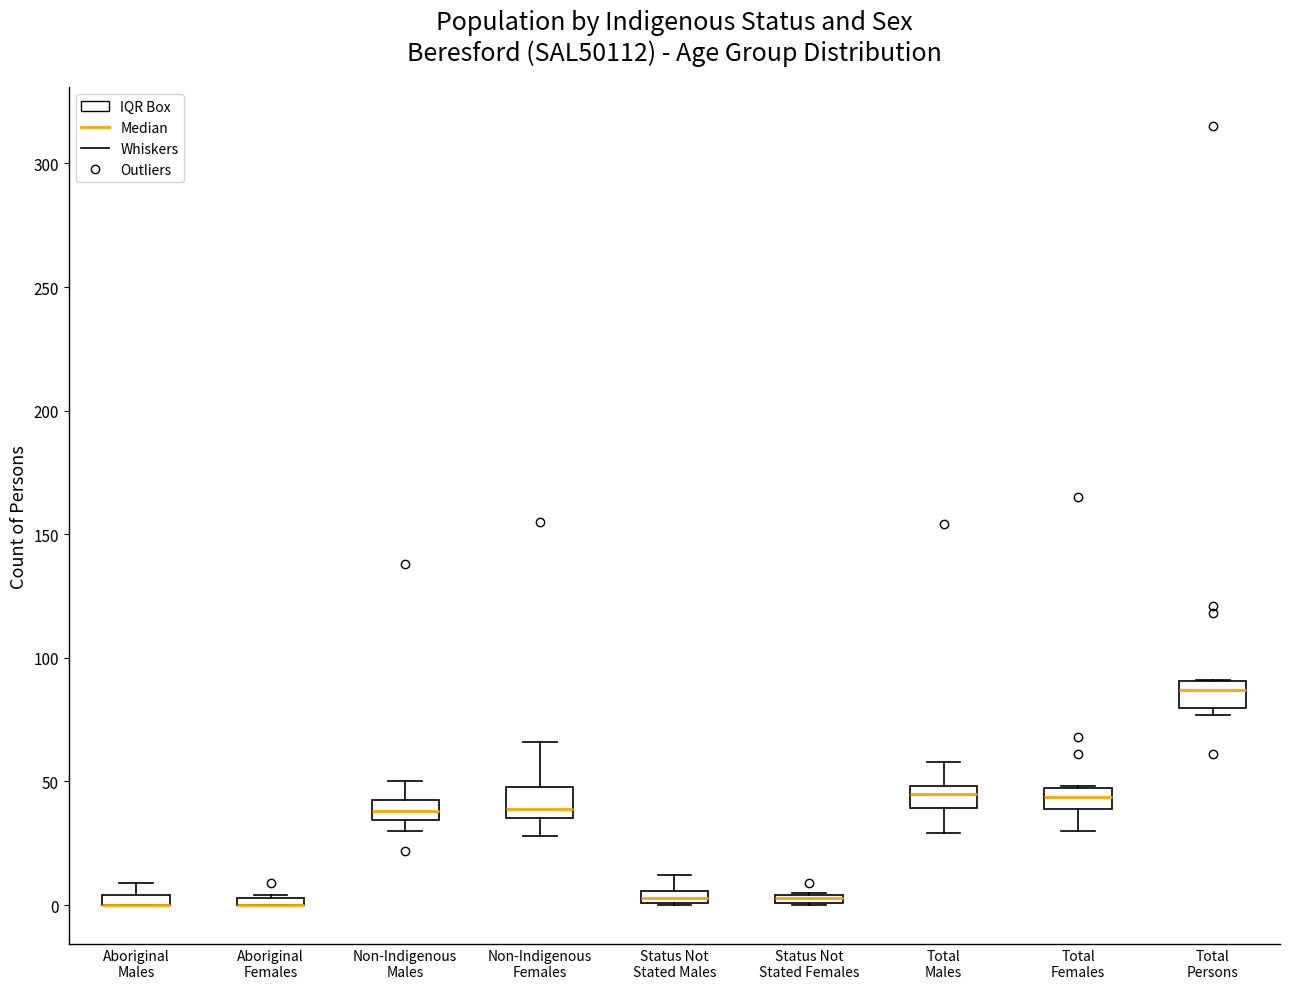

Where is the lower edge of the box for Status Not Stated Females on the y-axis? The values are not printed on the chart, so give them approximately, as read against the axis.

0